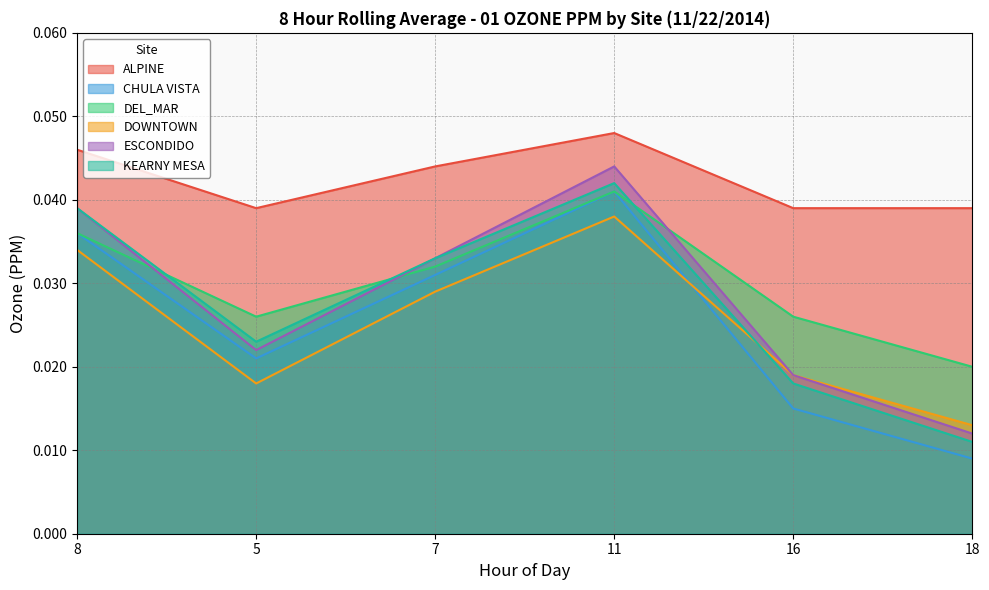

How many interior local valleys does the KEARNY MESA series have?

1